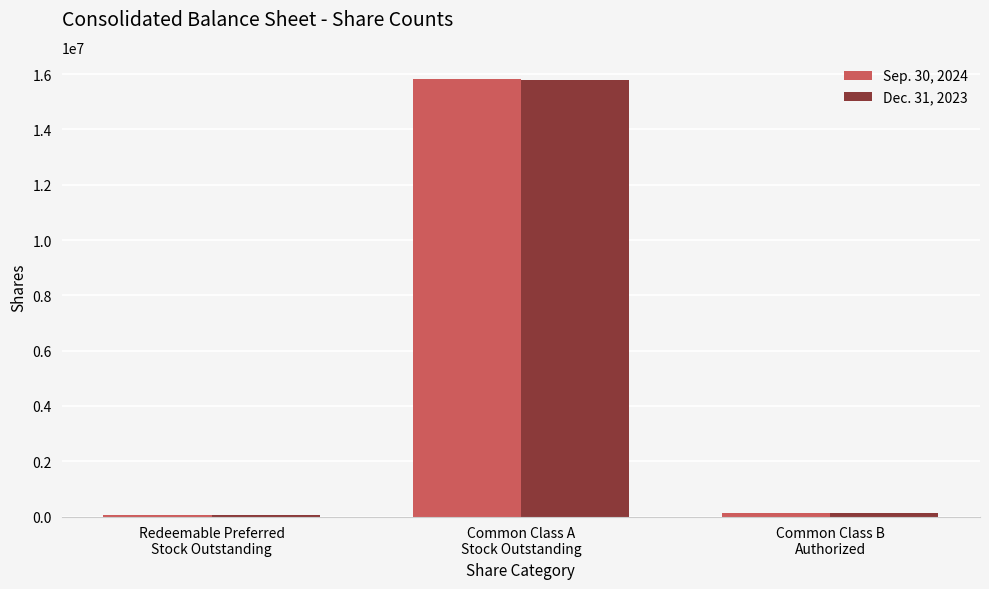

What is the greatest value displayed?

15834459